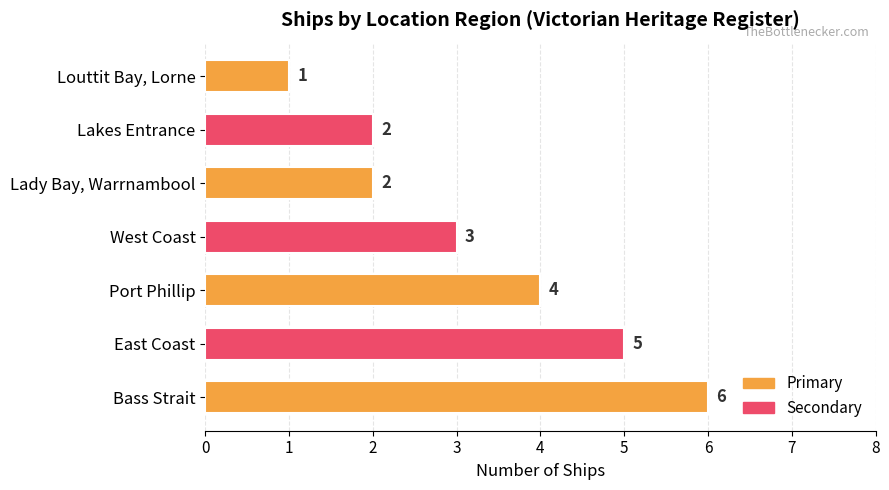

Where is the data nearest to the value 3?

West Coast